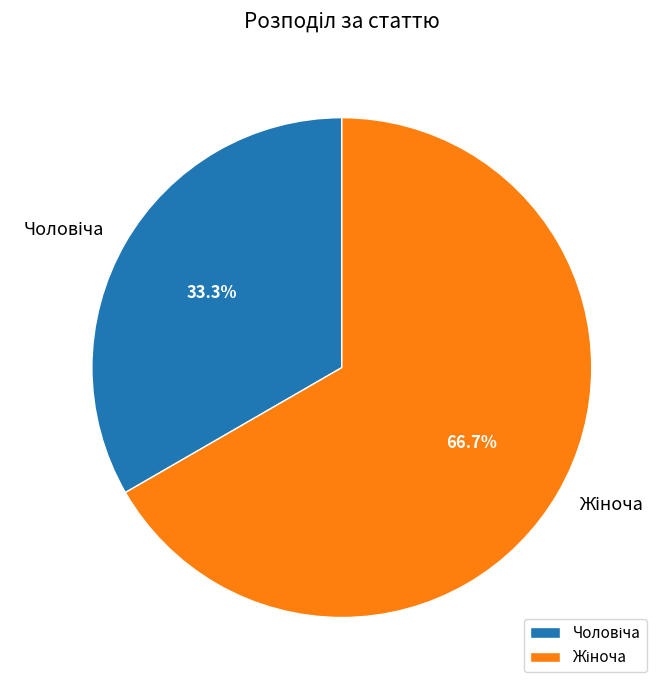

Is there a majority slice in this chart?

Yes